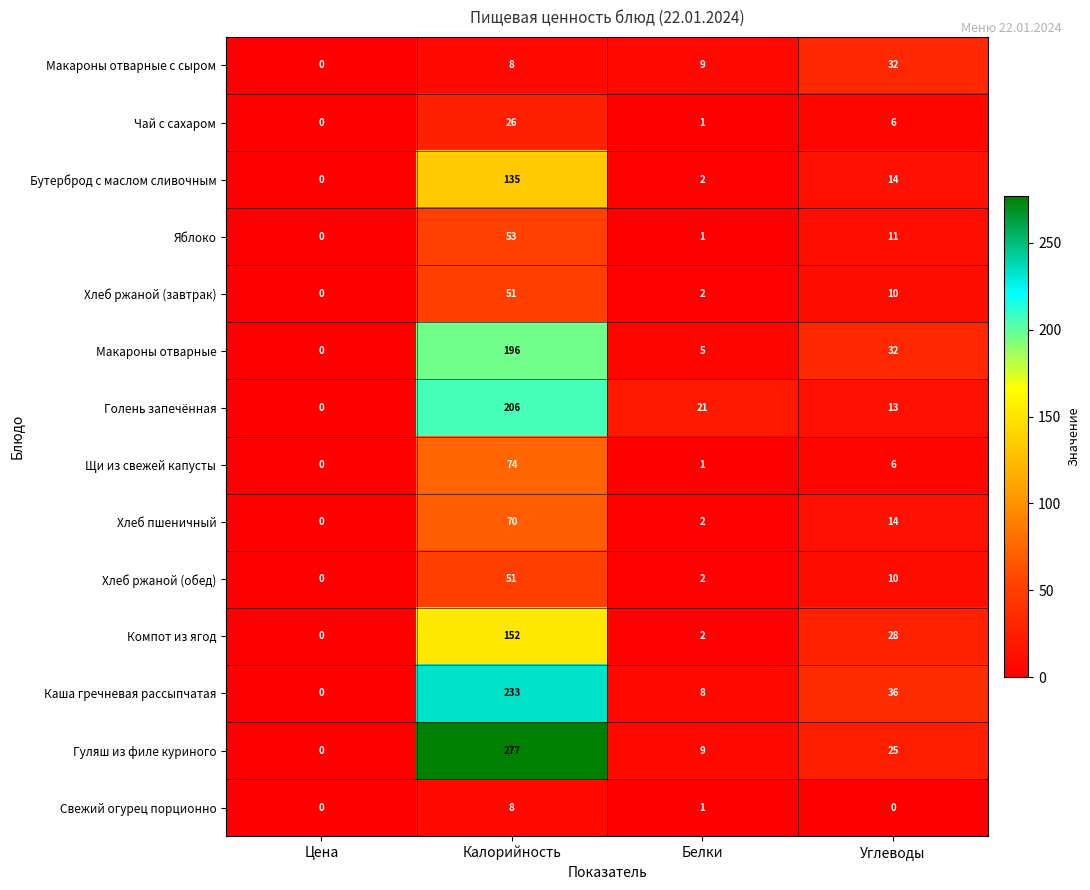

What is the difference between the maximum and minimum values in the Щи из свежей капусты series?

74